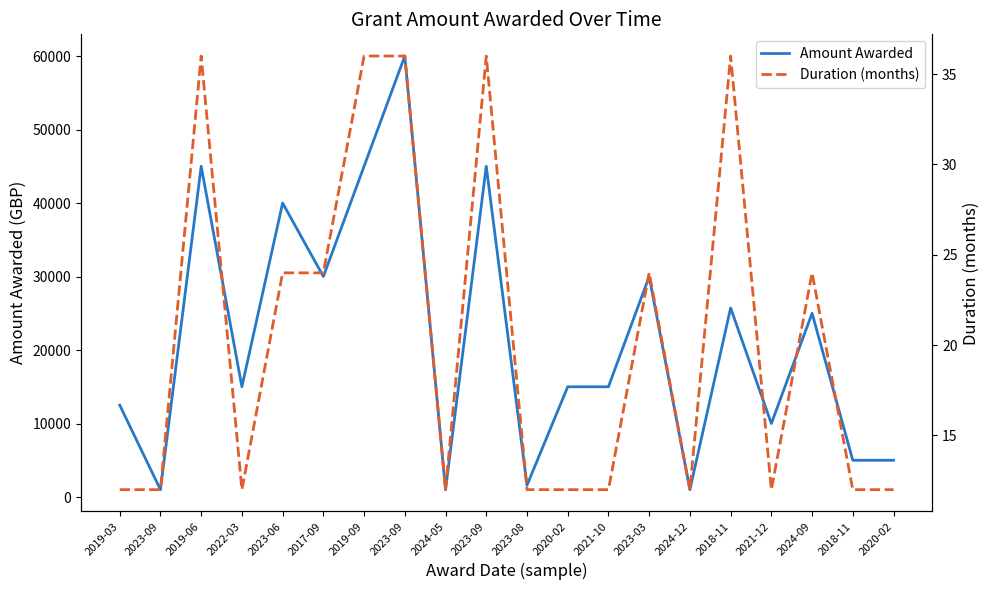

At how many categories does at least one series exceed 44475?

4